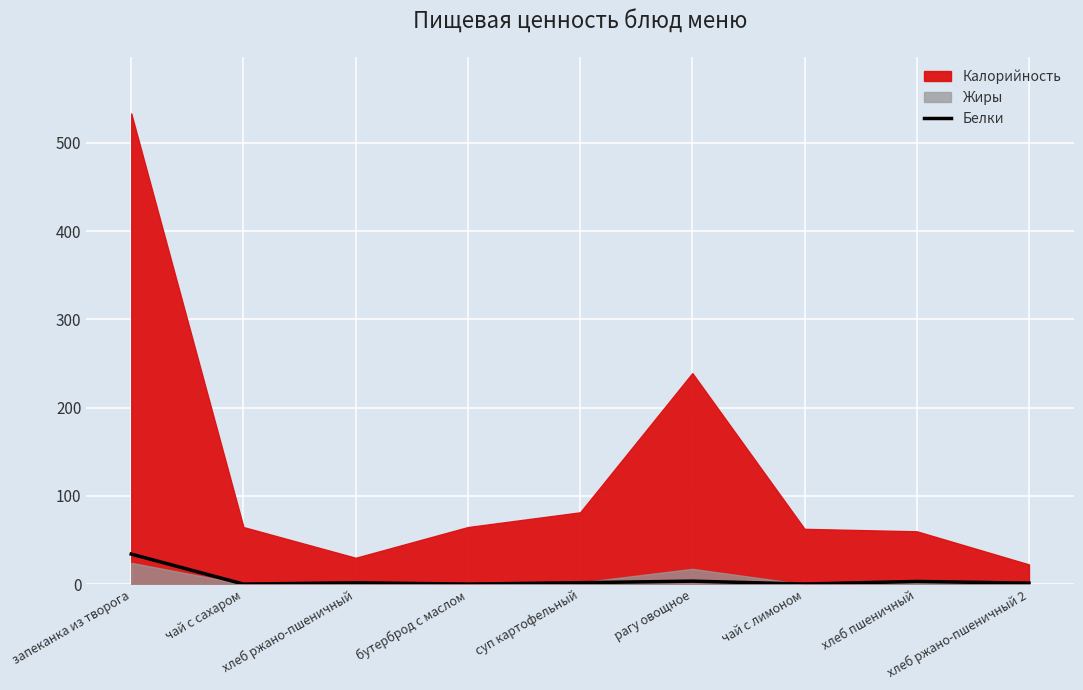

At which label is the value closest to 17?

рагу овощное